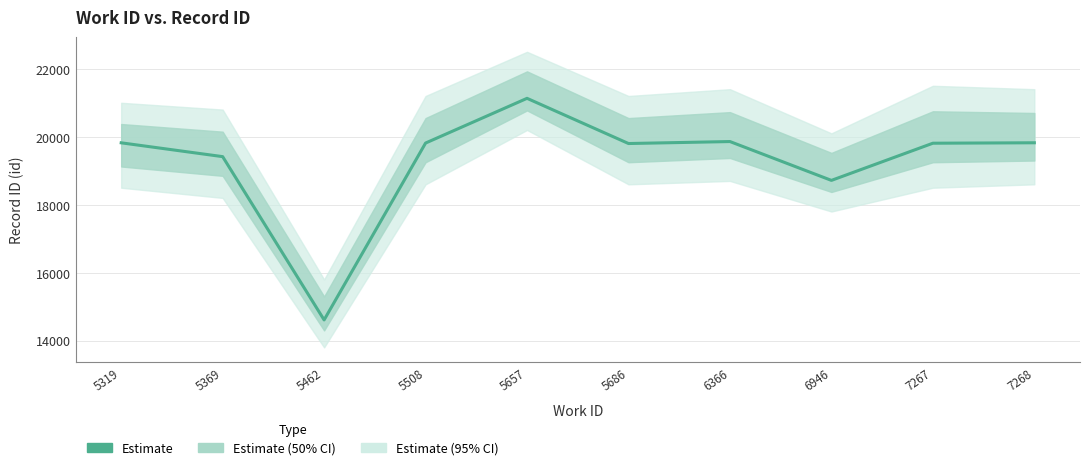

At which label is the value closest to 17870?

6946